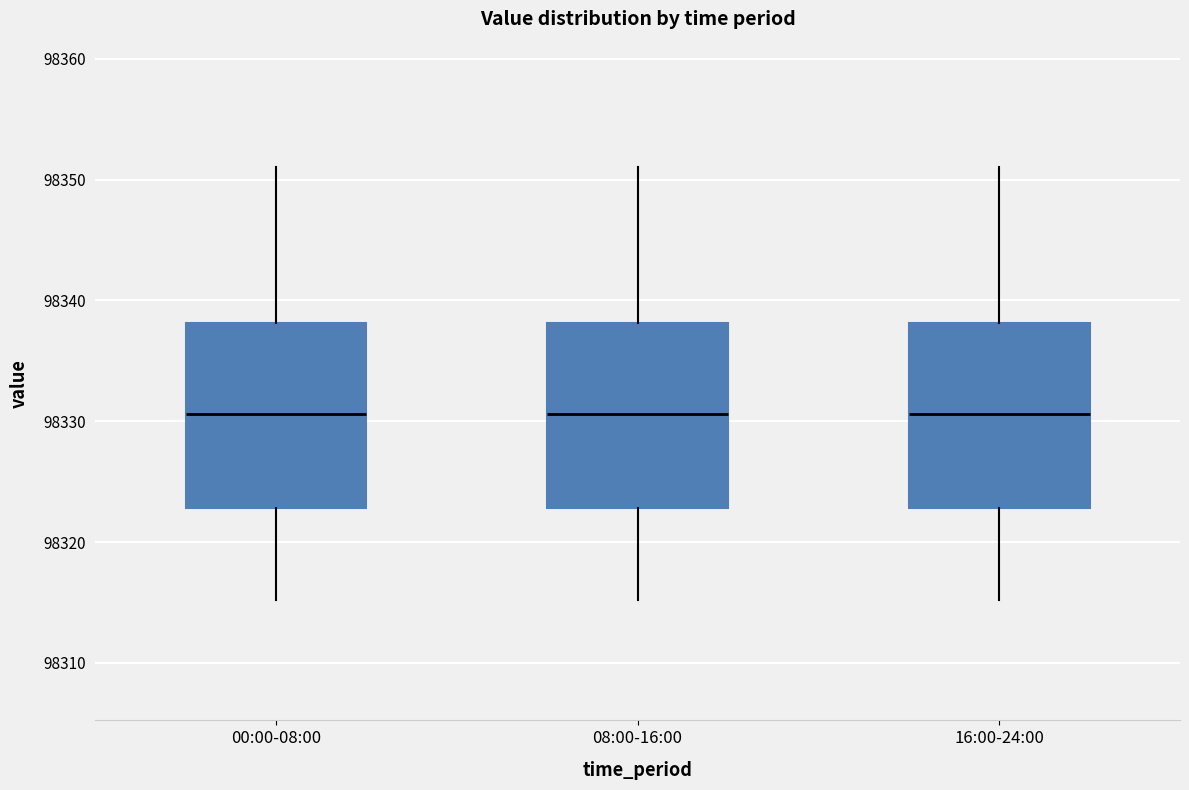

Reading left to right, transcribe this box plot: for each box, give where its median line is, the range the box spans, and where its two whiskers end, as read against the y-axis. The values are not printed on the chart, so give them approximately, as read against the axis.

00:00-08:00: median 98331, box 98323 to 98338, whiskers 98315 to 98351
08:00-16:00: median 98331, box 98323 to 98338, whiskers 98315 to 98351
16:00-24:00: median 98331, box 98323 to 98338, whiskers 98315 to 98351